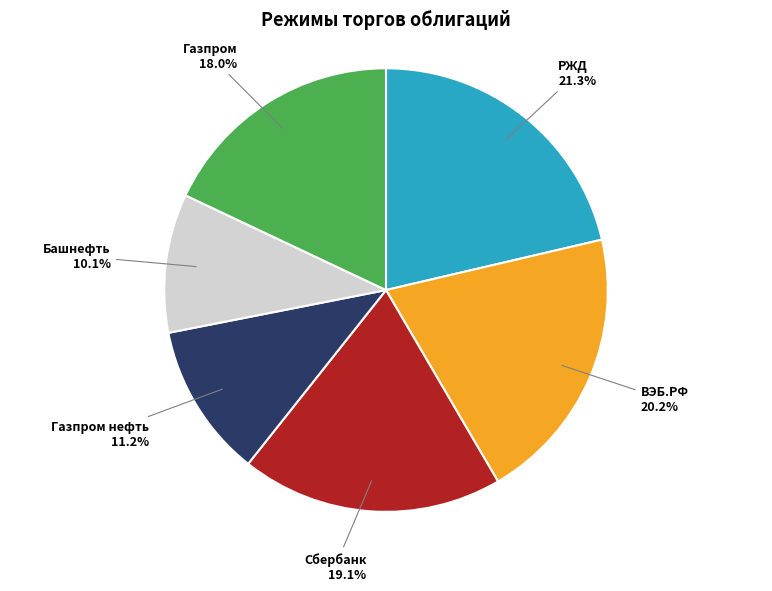

Which slice is the smallest?

Башнефть